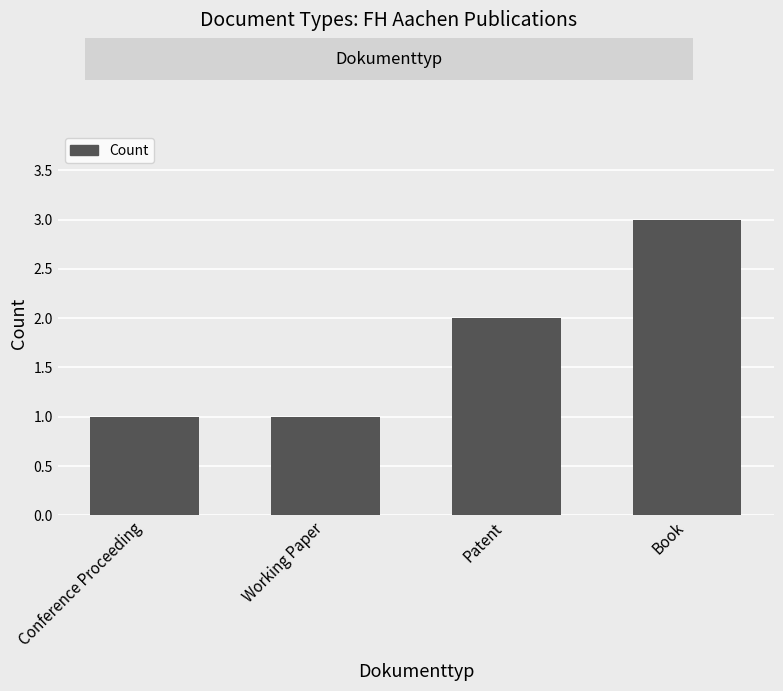

What is the difference between the values at Patent and Conference Proceeding?

1